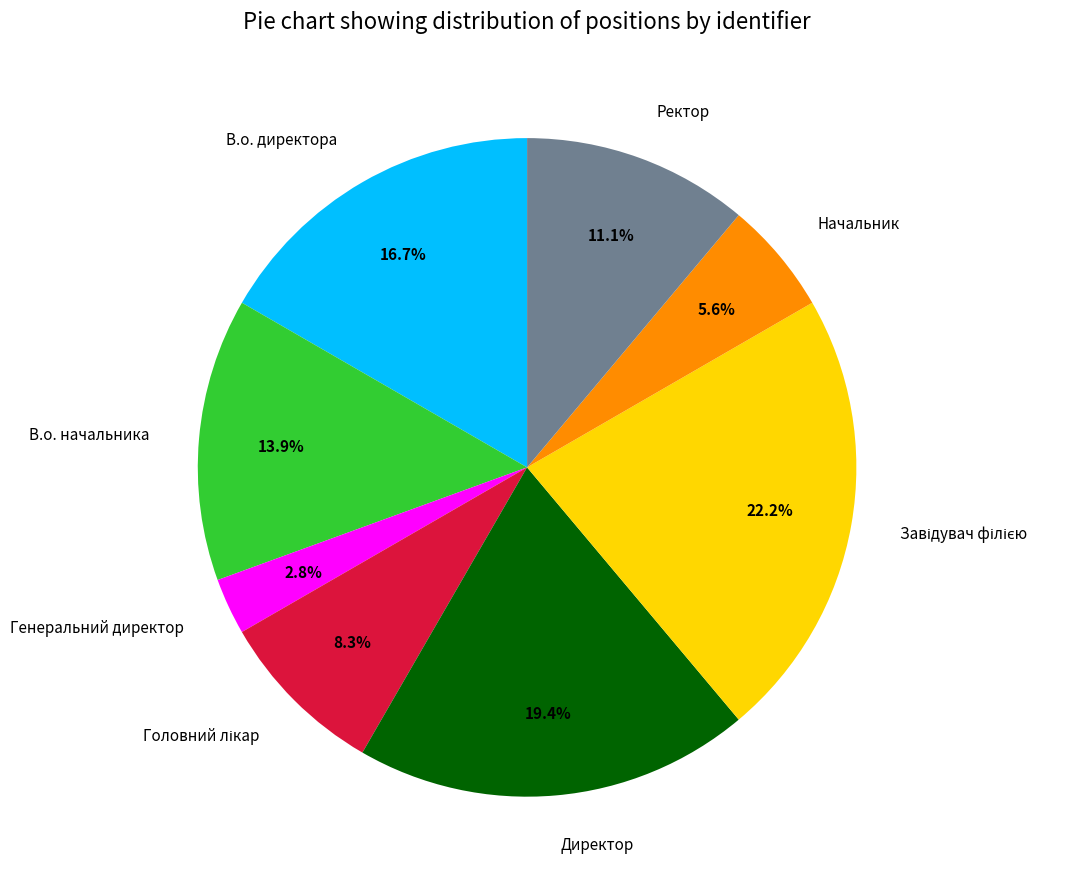

Is there a majority slice in this chart?

No